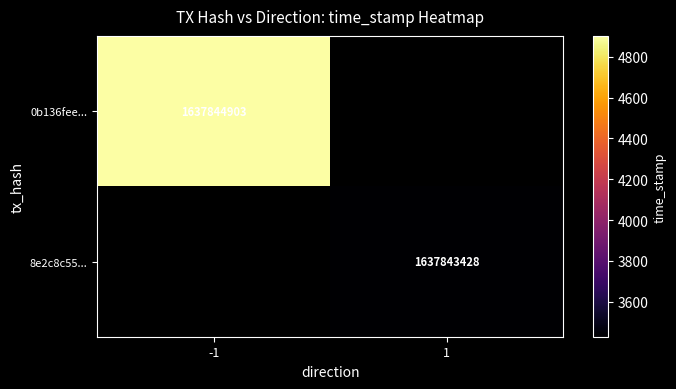

What is the spread (max minus min) of values at -1?

2